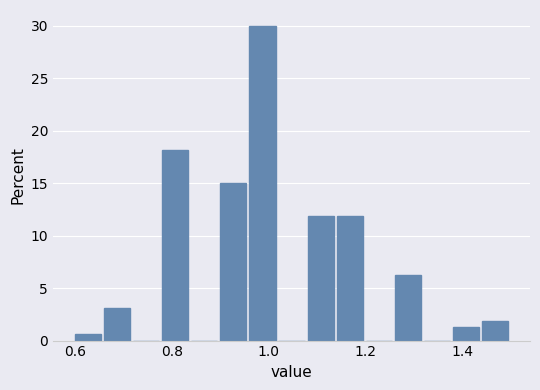

Read against the x-axis, roughly where is the centre of the tallest bar?

0.98